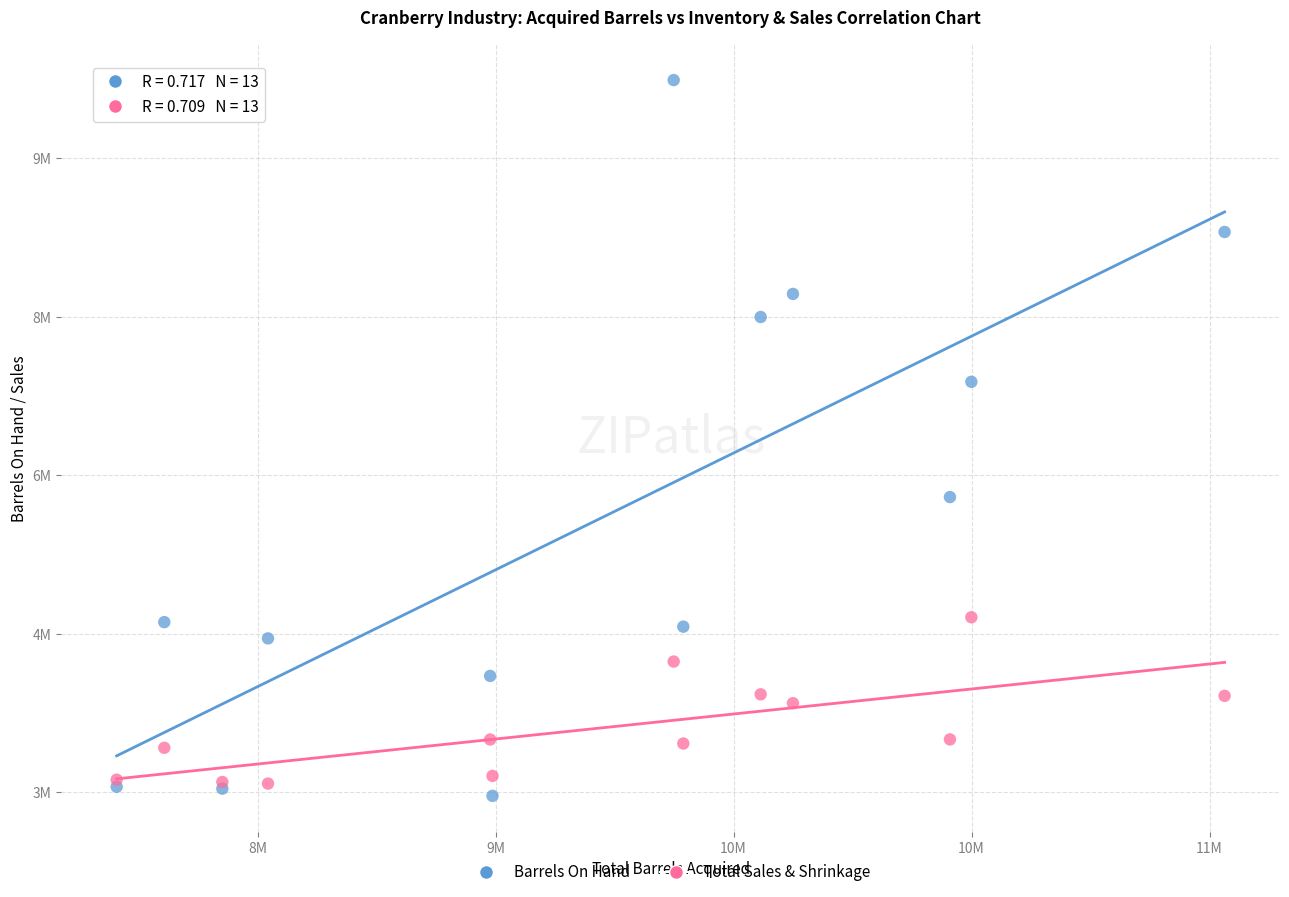

What are all the series names shown in the legend?

Barrels On Hand, Total Sales & Shrinkage